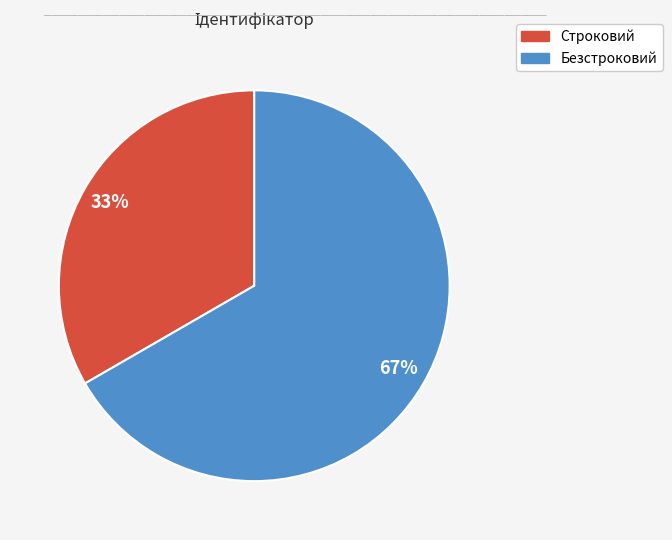

Is there any slice that represents more than half of the pie?

Yes